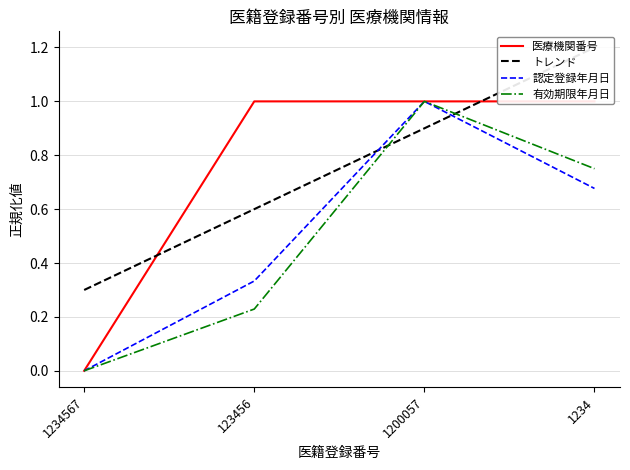

At which label does トレンド reach its minimum?

1234567